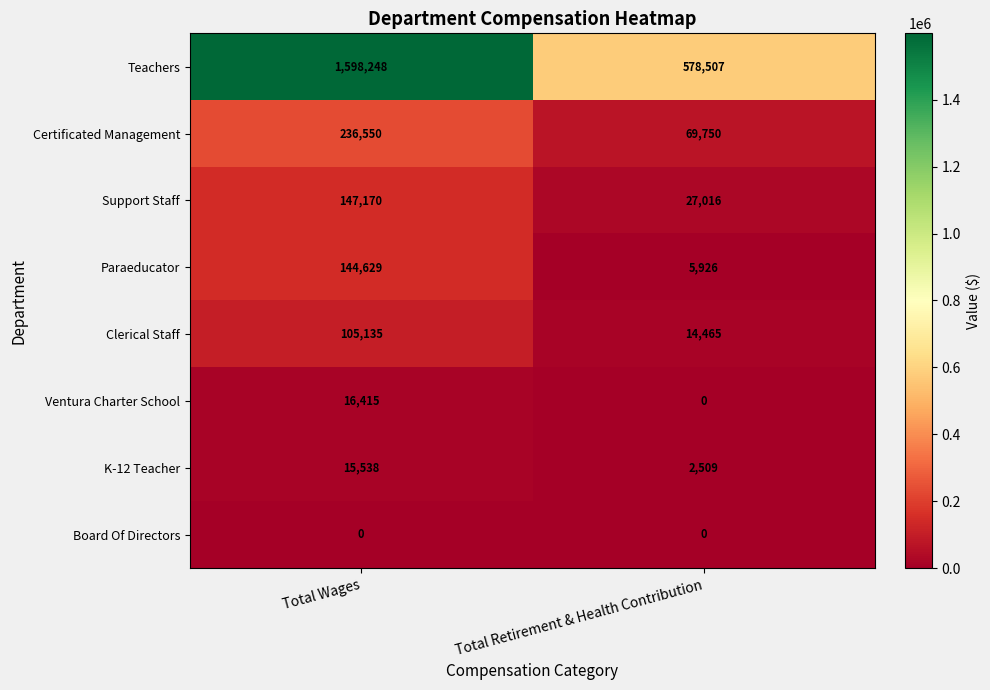

List the labels in order of Ventura Charter School value, largest first.

Total Wages, Total Retirement & Health Contribution